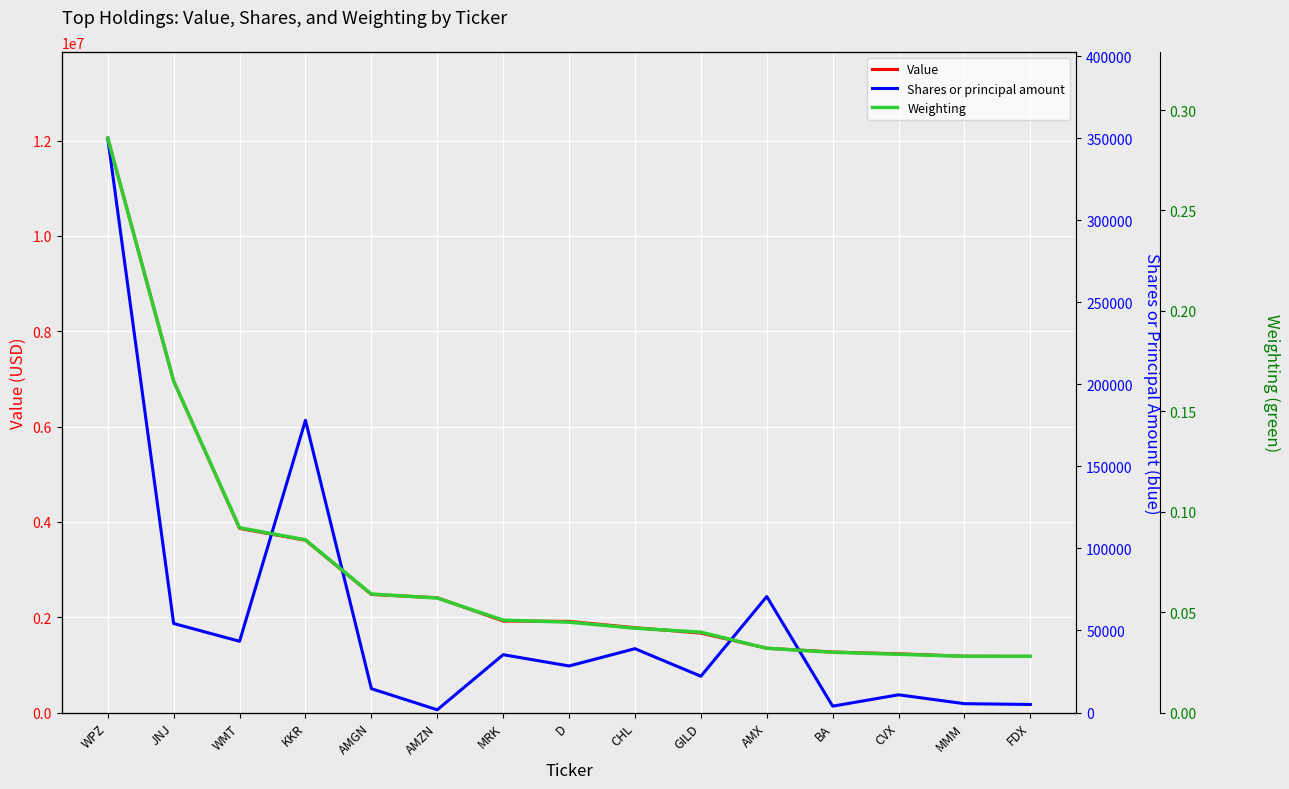

What are all the series names shown in the legend?

Value, Shares or principal amount, Weighting